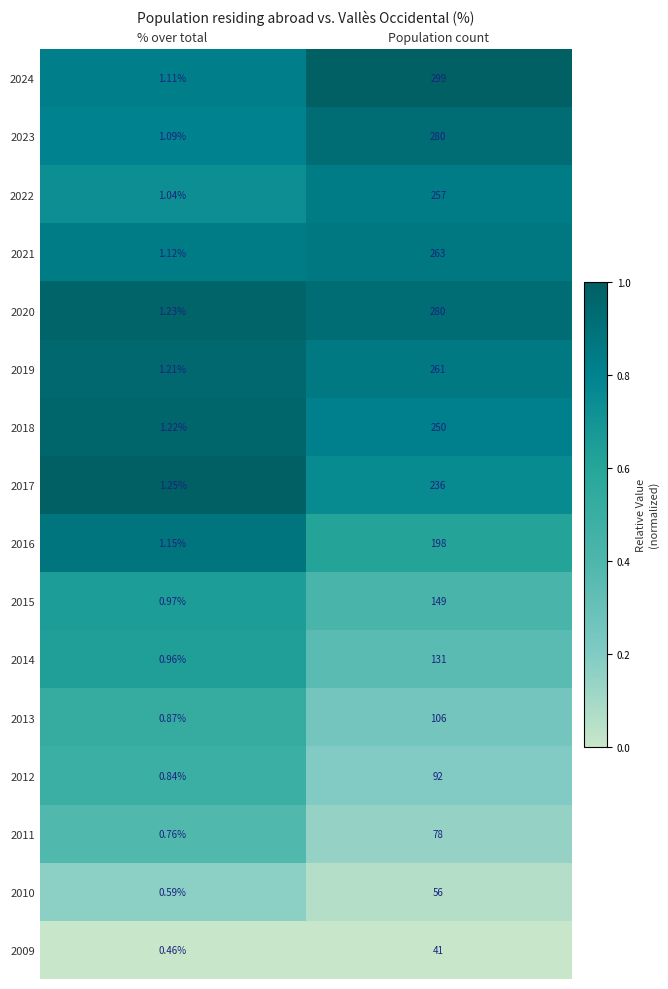

Rank the categories by 2010 value from highest to lowest.

Population count, % over total